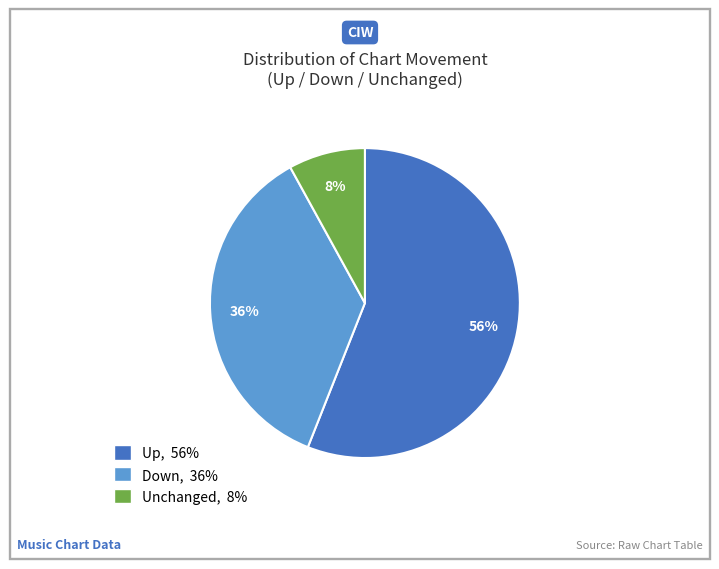

To the nearest percent, what is the difference between the largest and smallest slice percentages?

48%